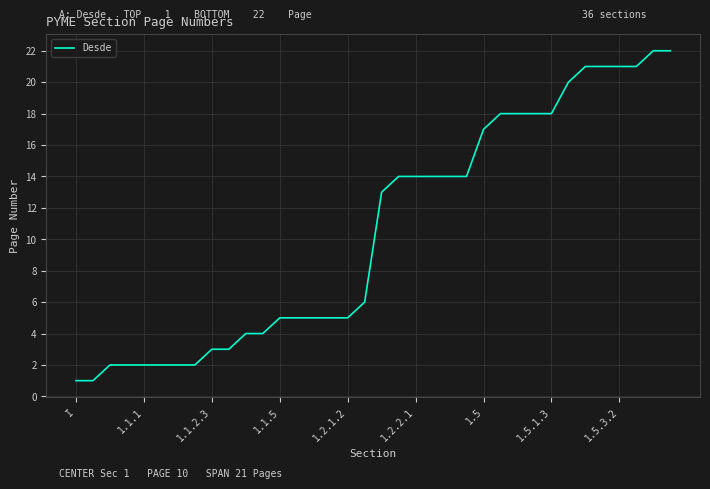

What is the average value?

11